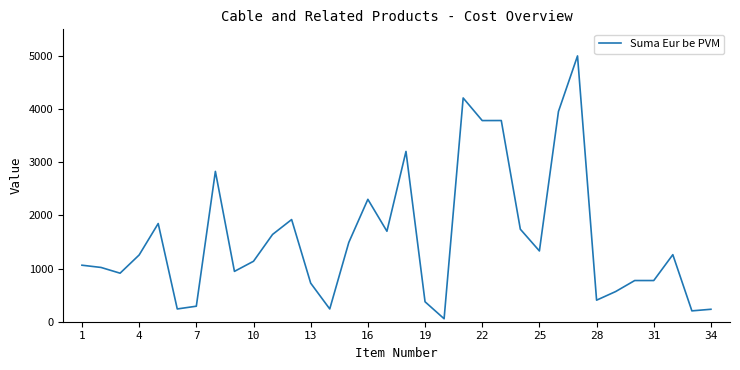

What is the greatest value displayed?

4995.0